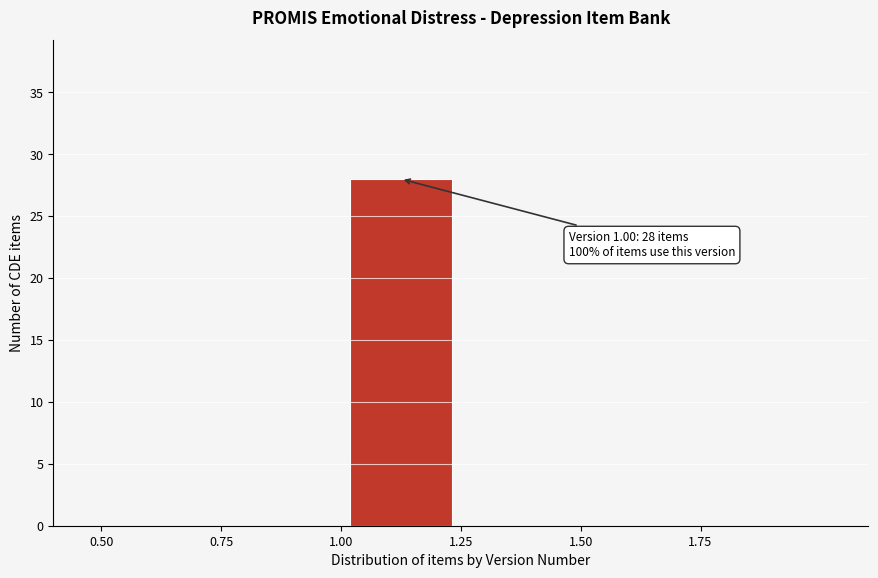

Over which range of the x-axis is the bar tallest?

1.00 to 1.25